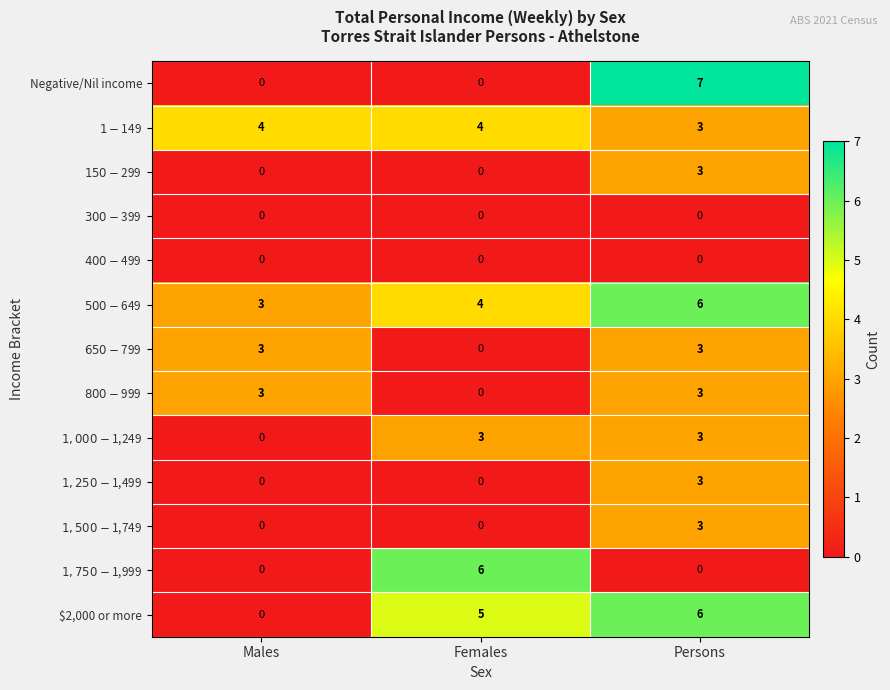

Which series has the largest range (max minus min)?

Negative/Nil income